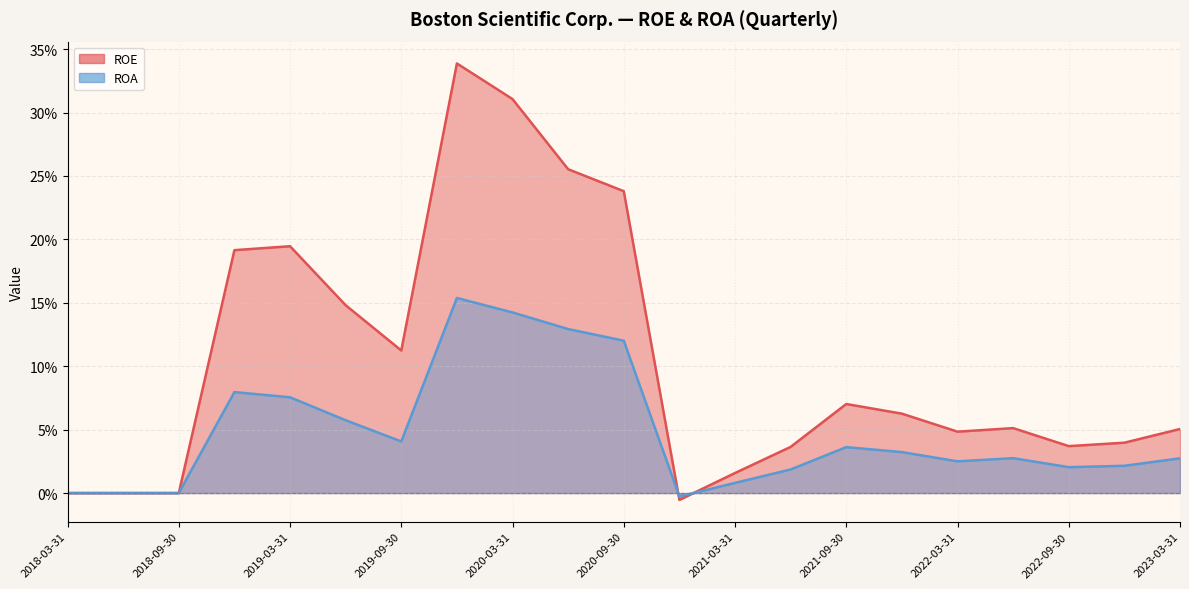

What is the difference between the maximum and minimum values in the ROA series?

0.2